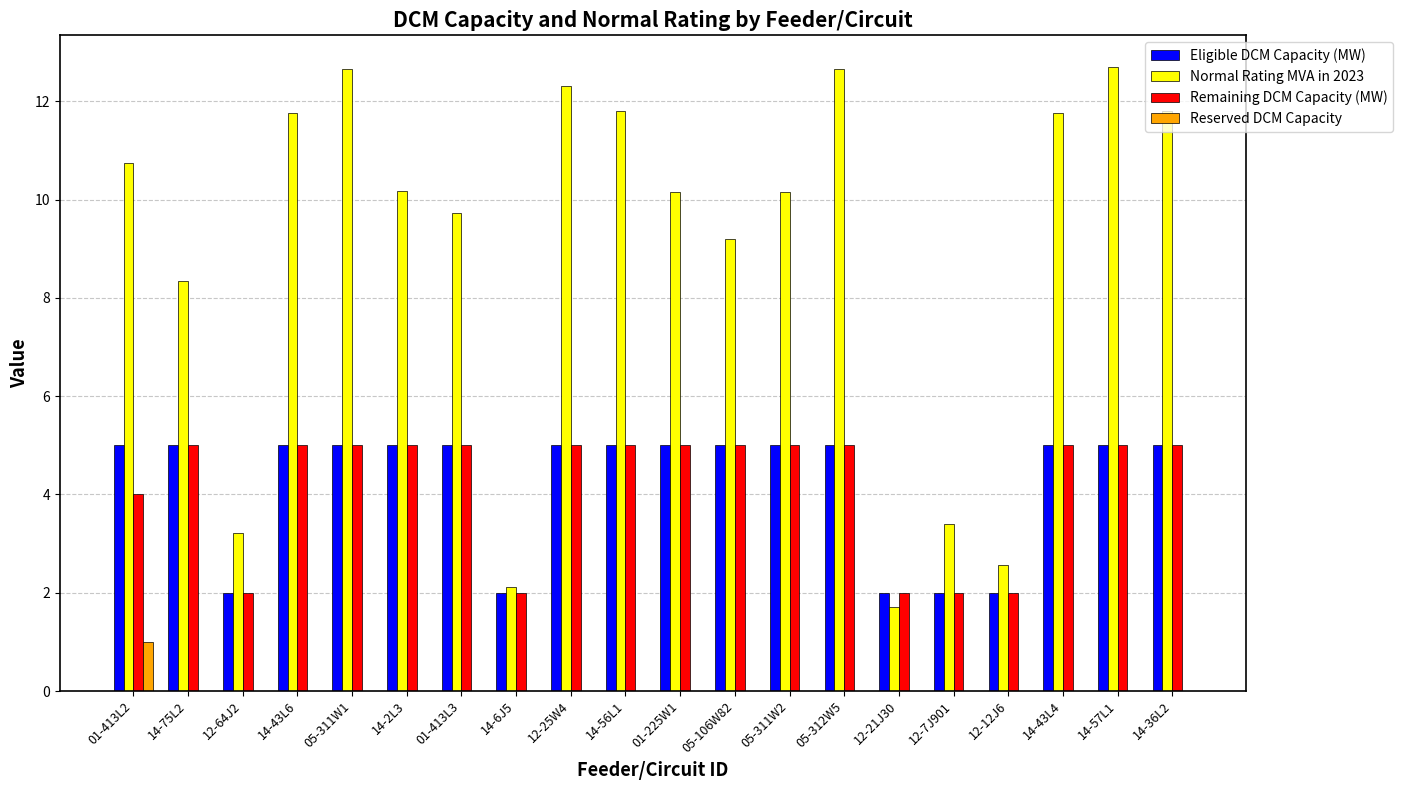

Which series has the largest total across all categories?

Normal Rating MVA in 2023